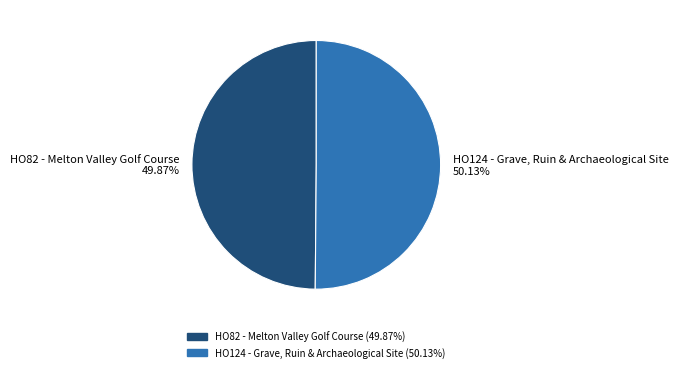

Is there any slice that represents more than half of the pie?

Yes